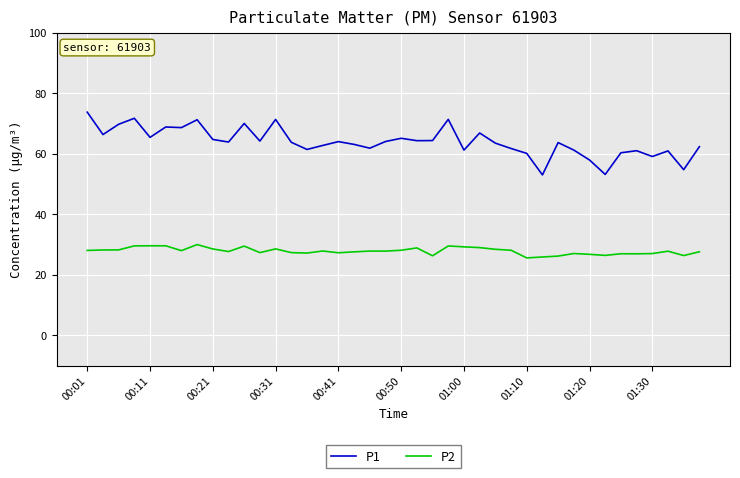

Which series has the widest spread of values?

P1